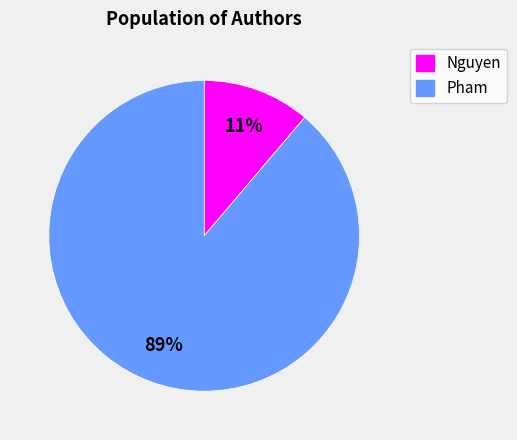

Combined, do Pham and Nguyen account for over 50%?

Yes